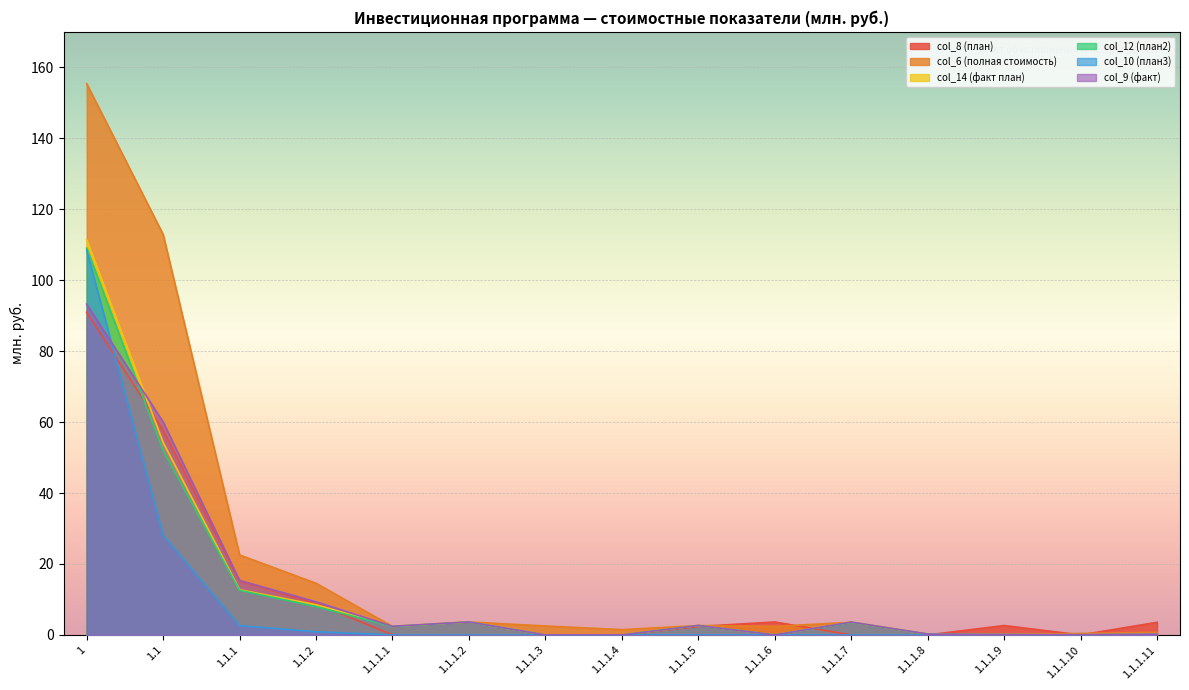

What is the label of the 7th point from the left?

1.1.1.3